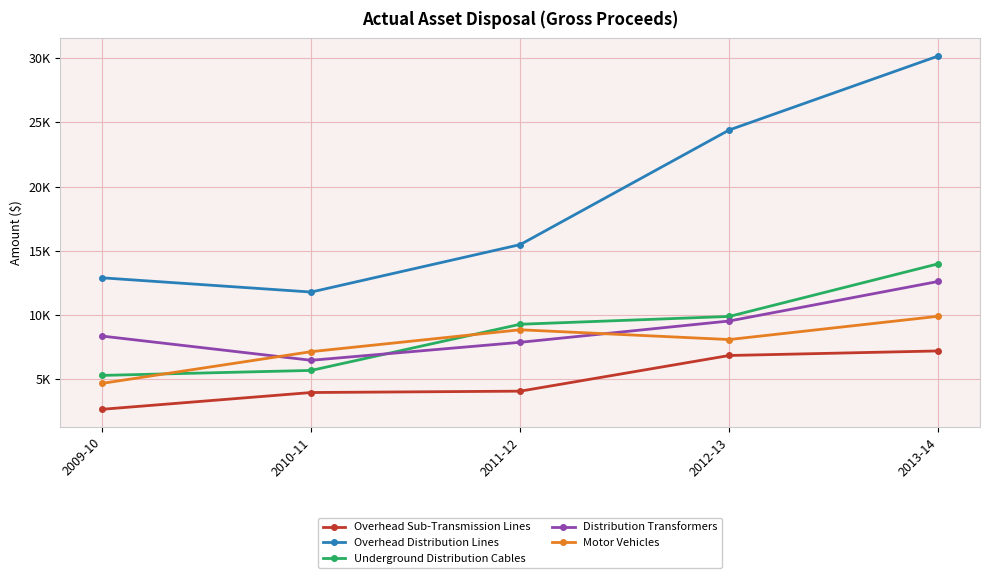

Between 2009-10 and 2011-12, which series saw the biggest shift?

Motor Vehicles